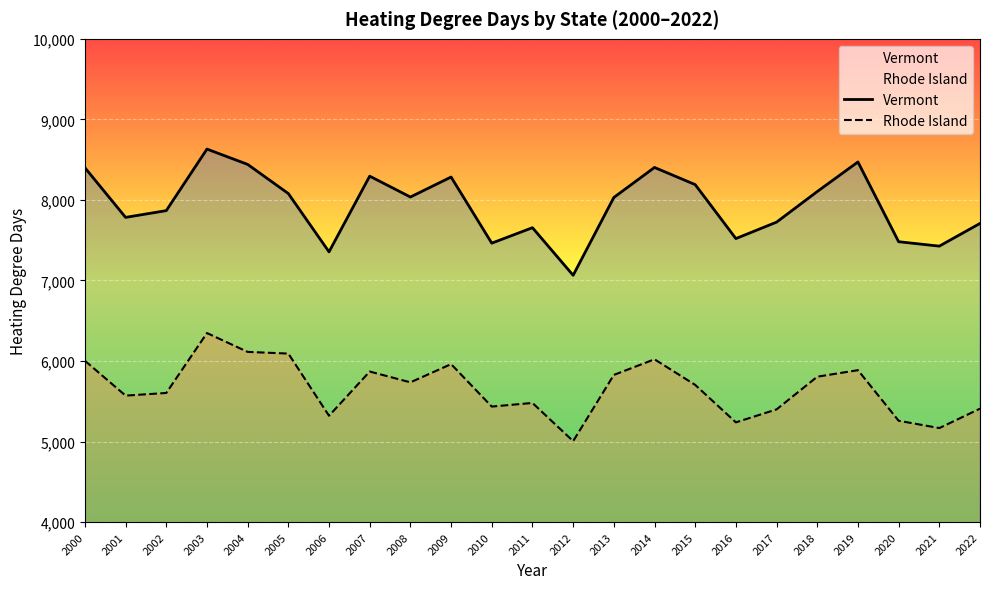

How many lines are shown in the chart?

2